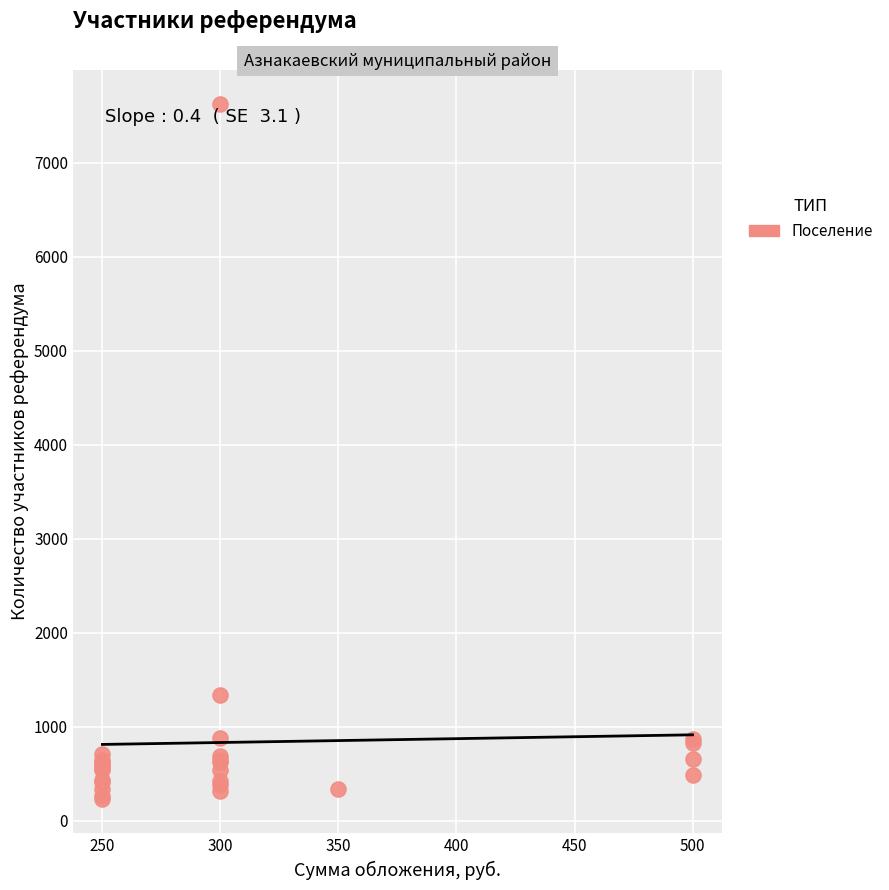

What Y value in the scatter plot is closest to 3929?

1336